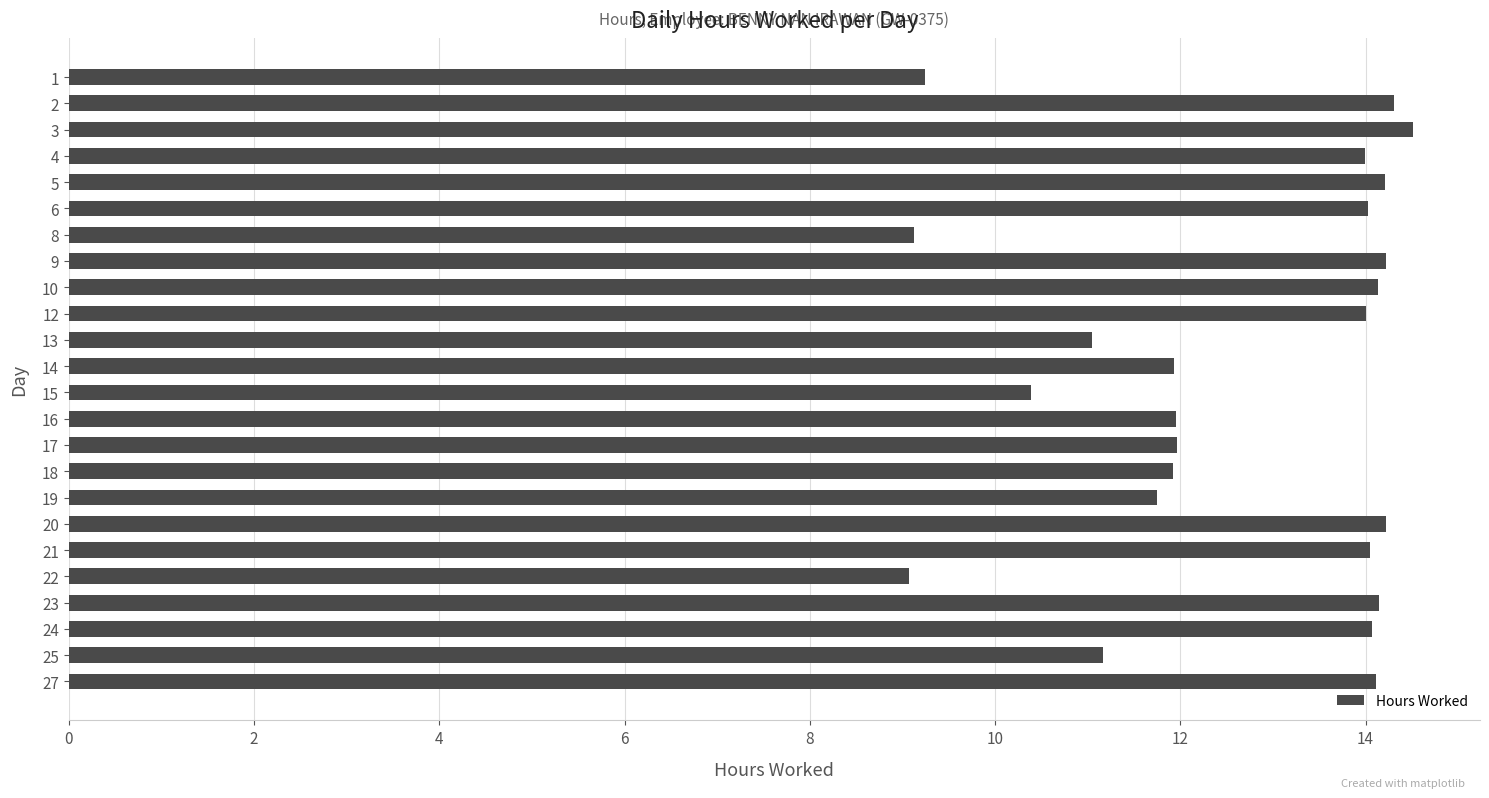

Count the number of data series in this chart.

1